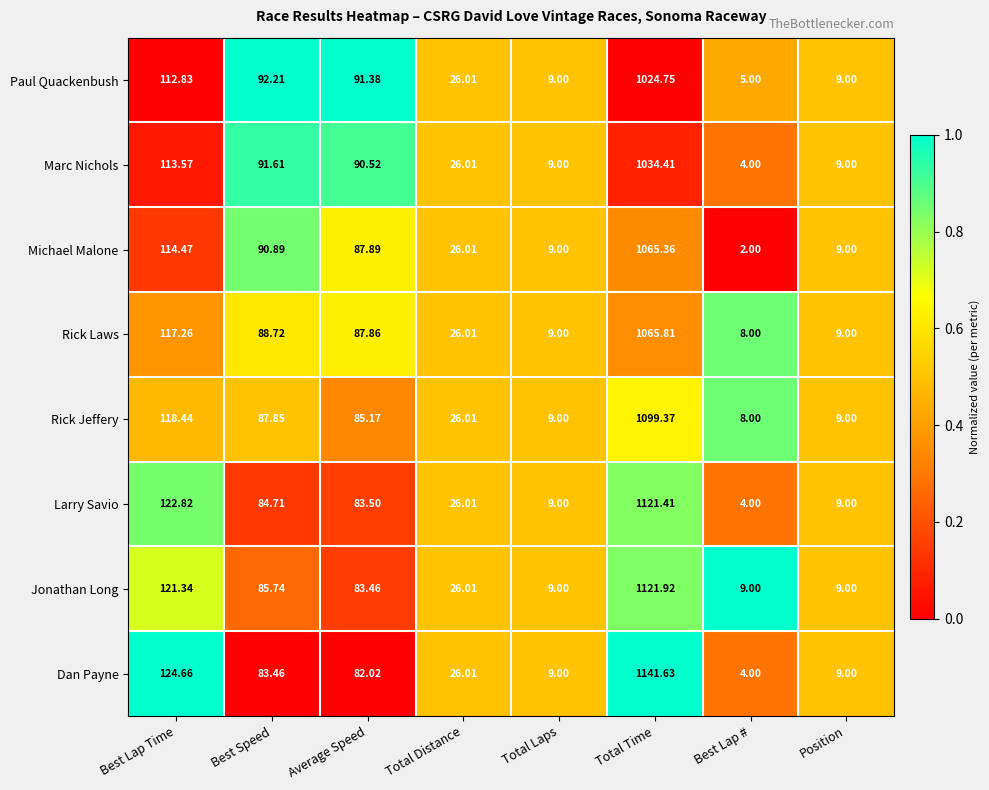

Which label corresponds to the smallest value in the chart?

Best Lap #